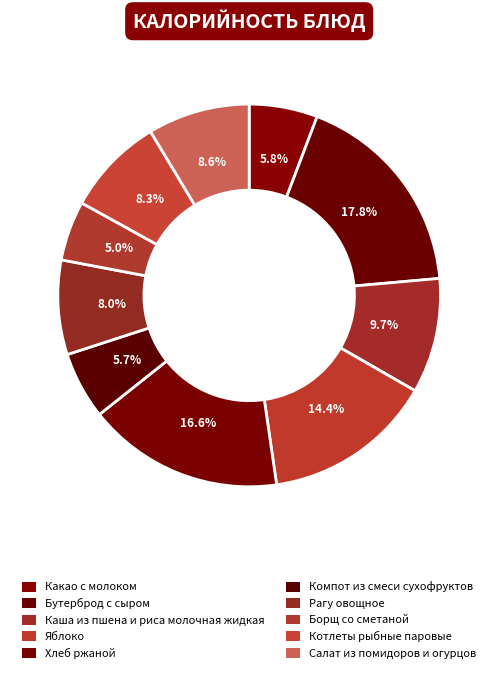

Is Котлеты рыбные паровые the majority of the pie?

No